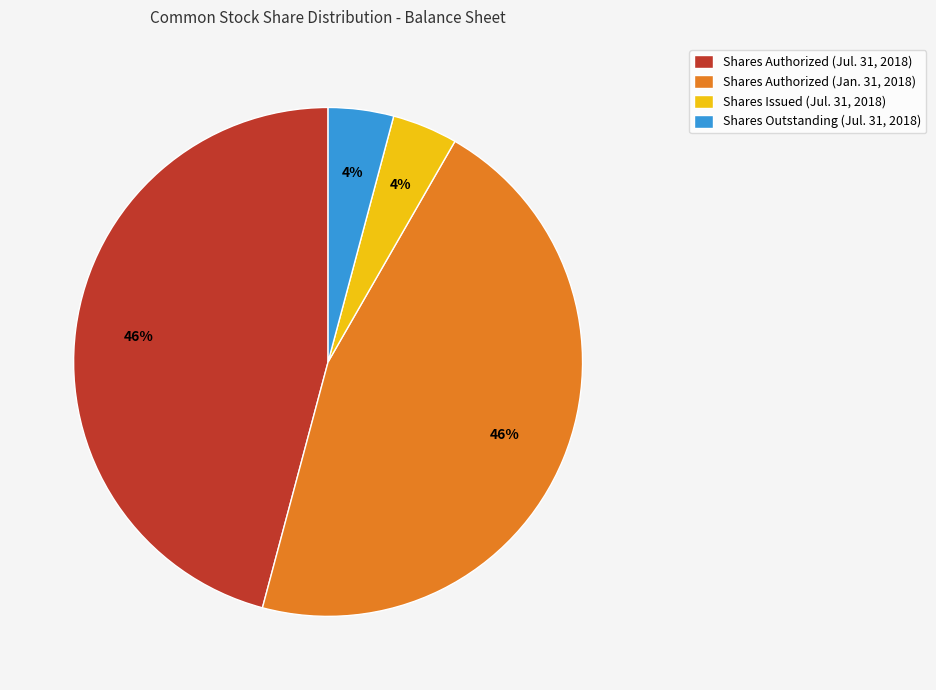

Combined, do Shares Authorized (Jul. 31, 2018) and Shares Authorized (Jan. 31, 2018) account for over 50%?

Yes